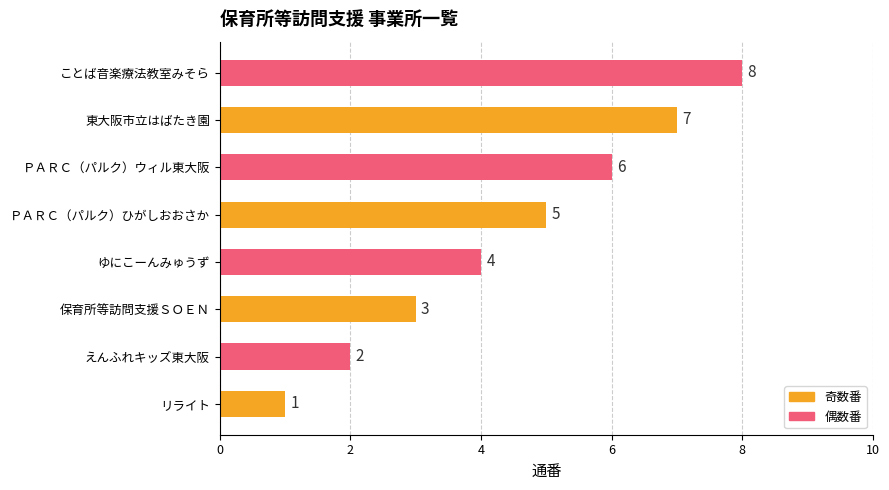

Are the bars grouped side by side (vs. stacked)?

No